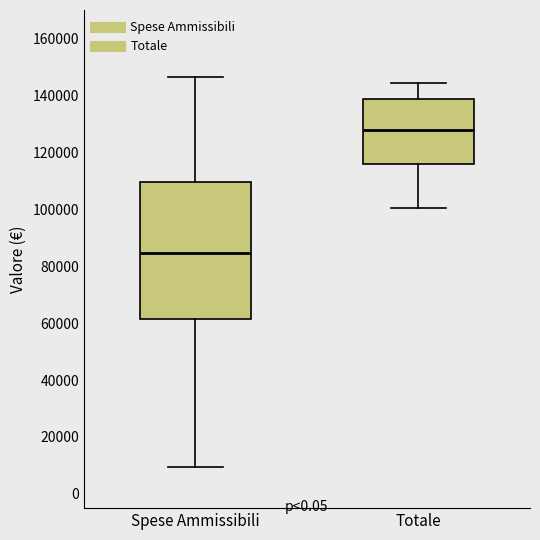

Reading left to right, transcribe this box plot: for each box, give where its median line is, the range the box spans, and where its two whiskers end, as read against the y-axis. The values are not printed on the chart, so give them approximately, as read against the axis.

Spese Ammissibili: median 84000, box 62000 to 110000, whiskers 10000 to 146000
Totale: median 128000, box 116000 to 138000, whiskers 100000 to 144000